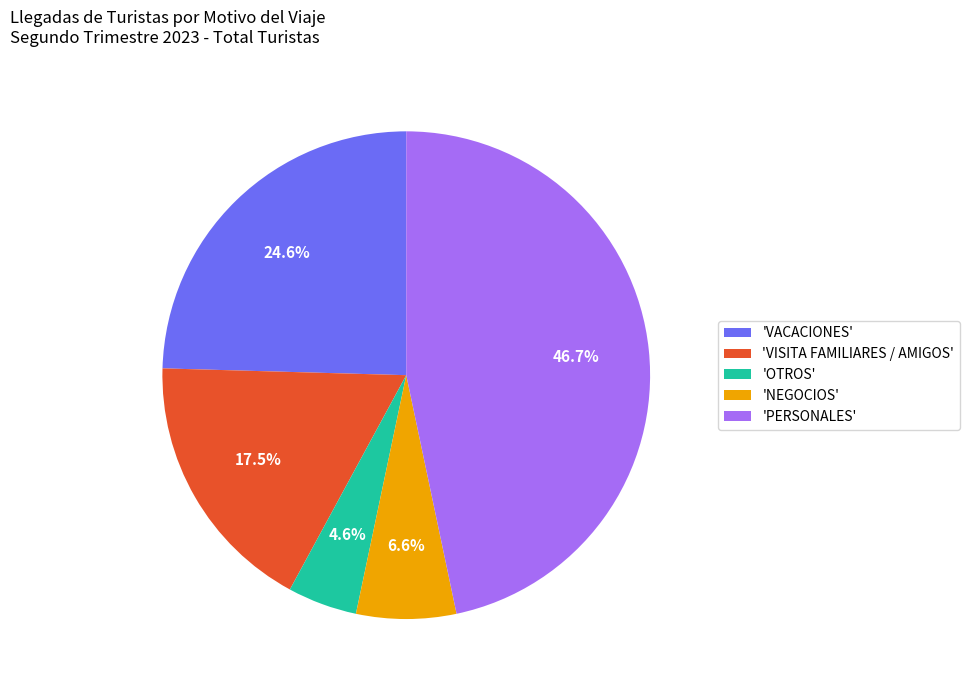

How many segments does this pie chart have?

5